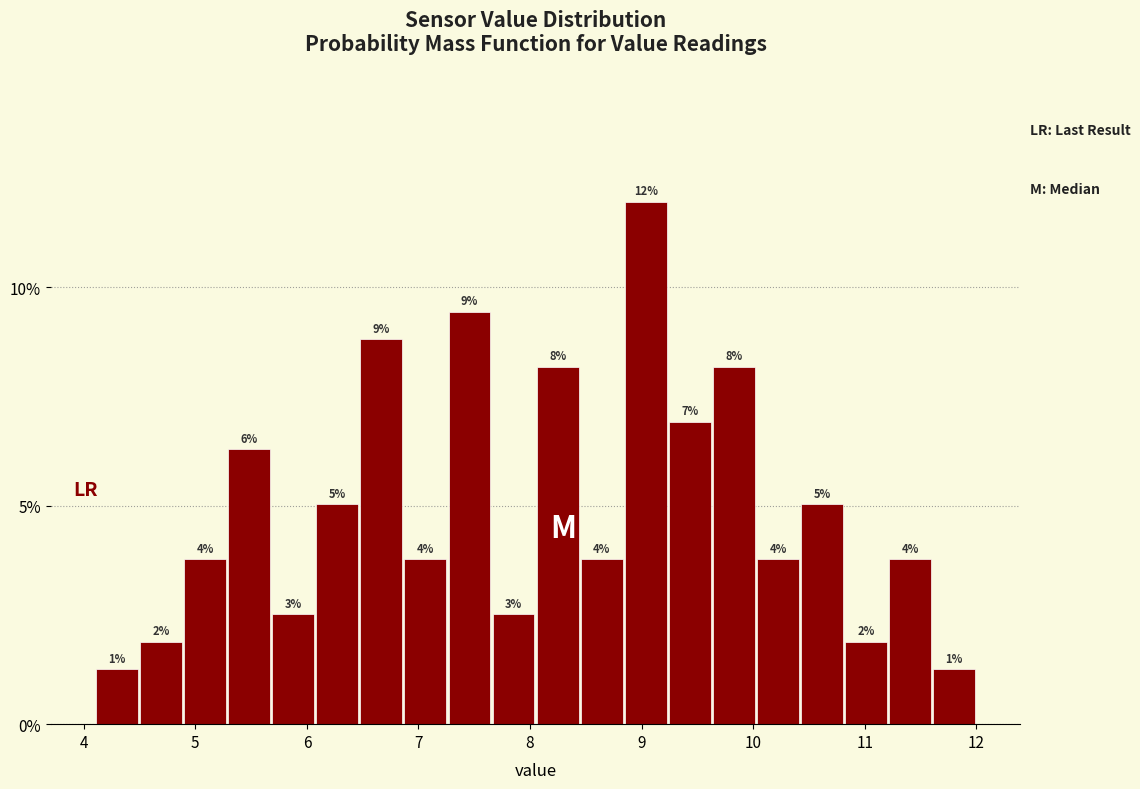

Around what value on the x-axis is the tallest bar? Give the approximate position of its centre, as read against the axis.

9.0